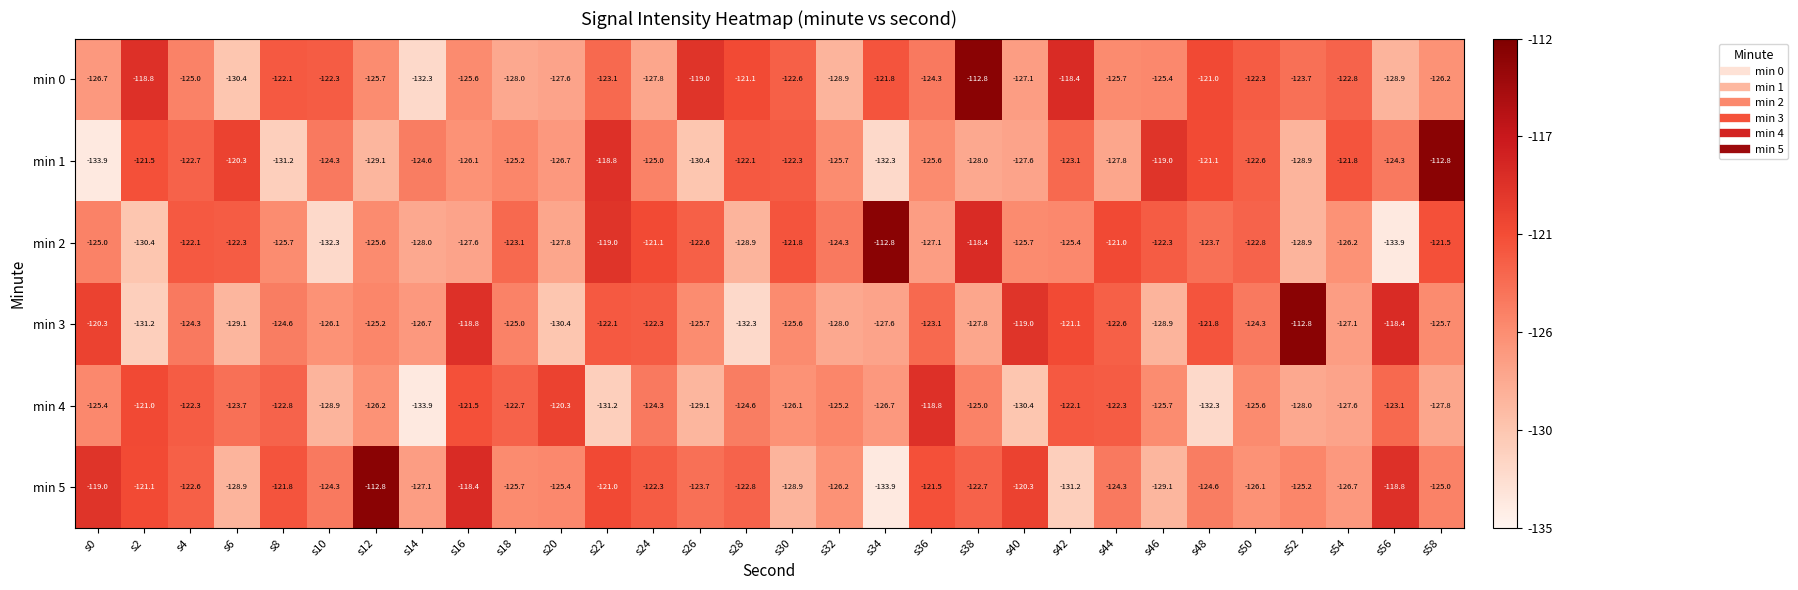

What is the average value of the min 1 series?

-124.8